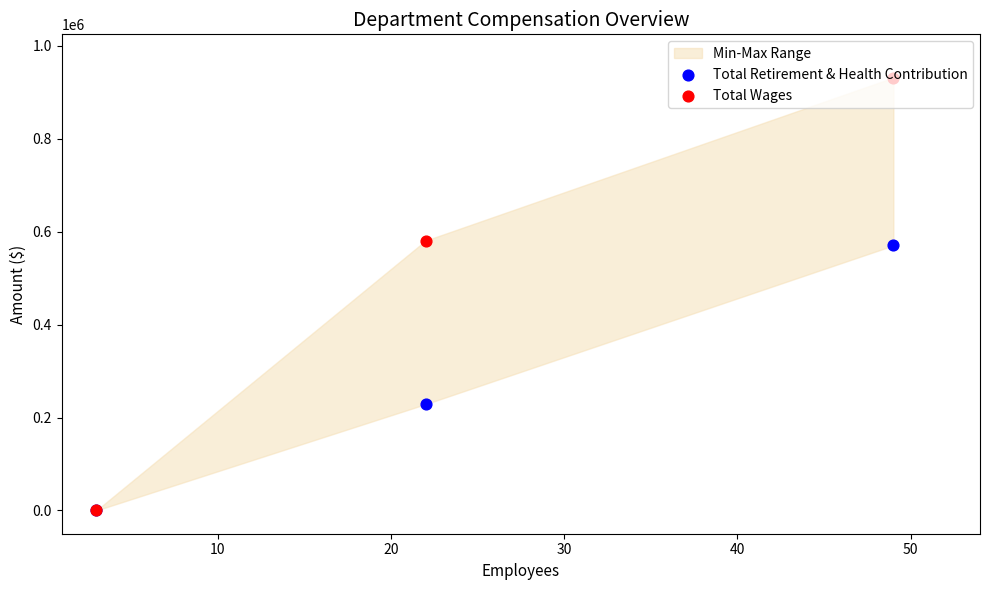

Which series reaches the minimum Y coordinate?

Total Retirement & Health Contribution